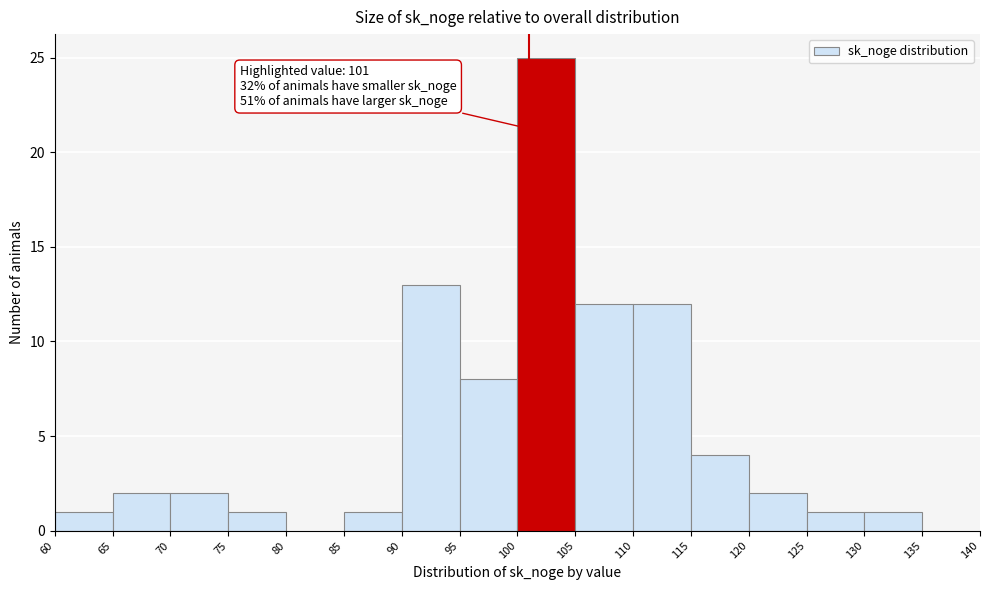

Over which range of the x-axis is the bar tallest?

100 to 105